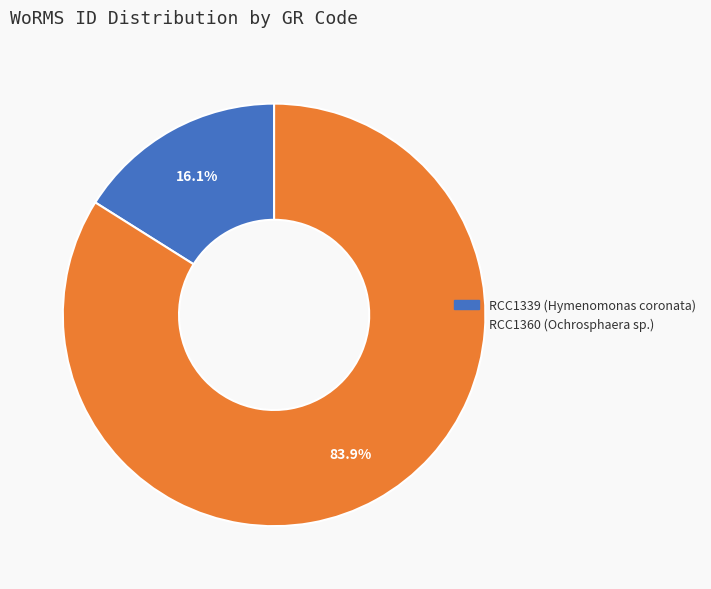

Which slice is the largest?

RCC1360 (Ochrosphaera sp.)